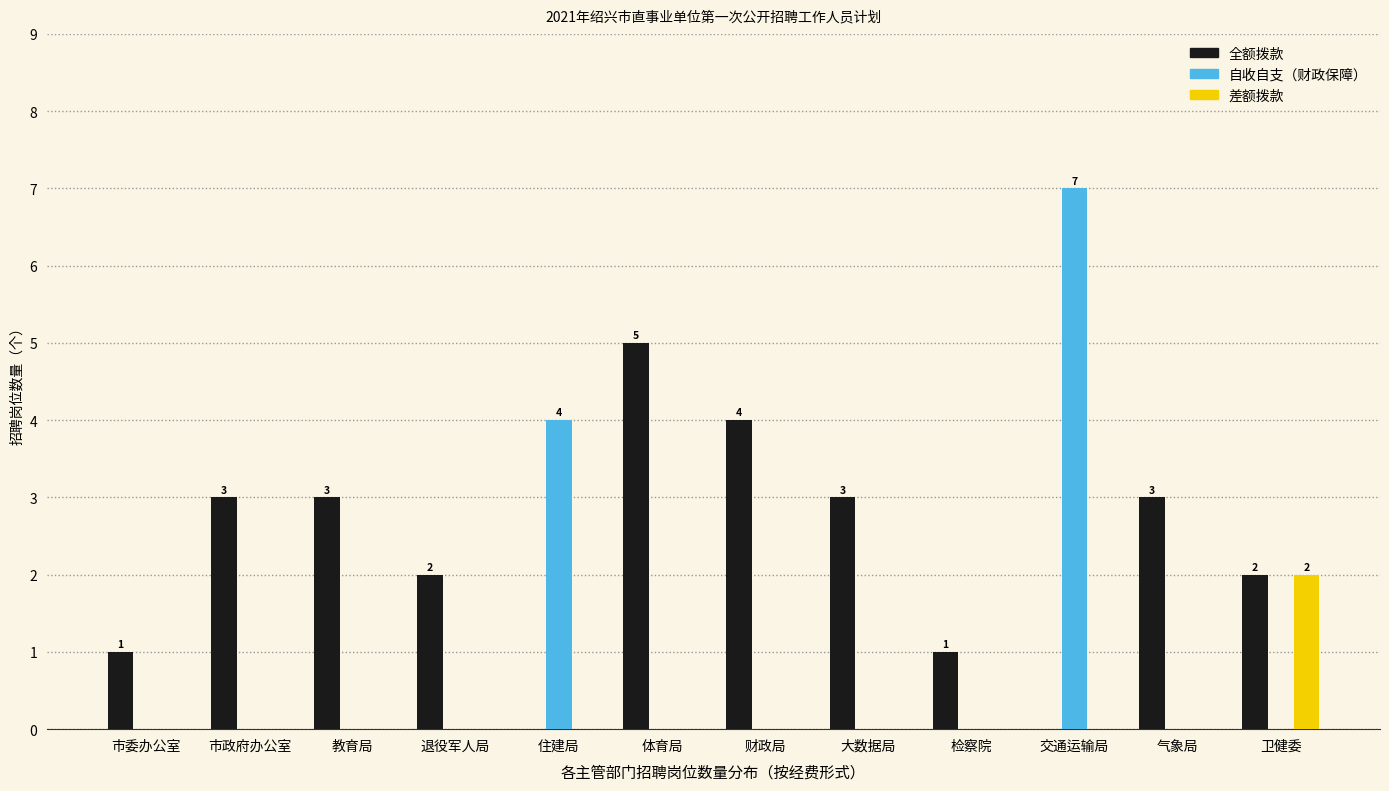

What is the highest value of the 全额拨款 series?

5